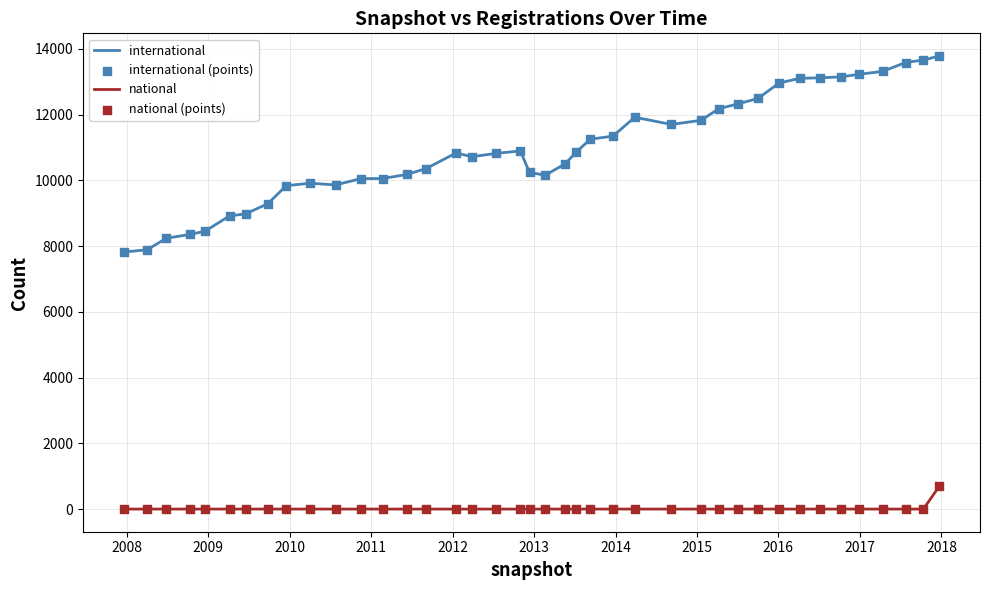

Which series has the widest spread of values?

international